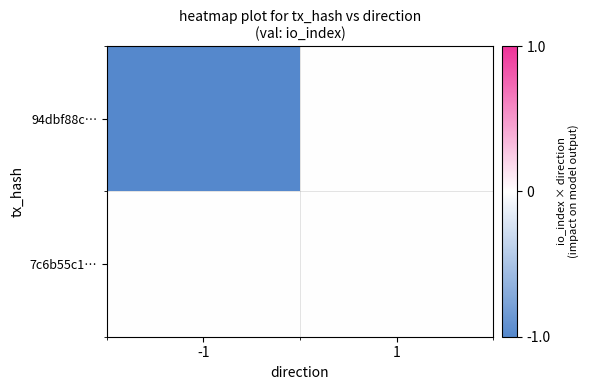

Which series has the largest range (max minus min)?

94dbf88c…